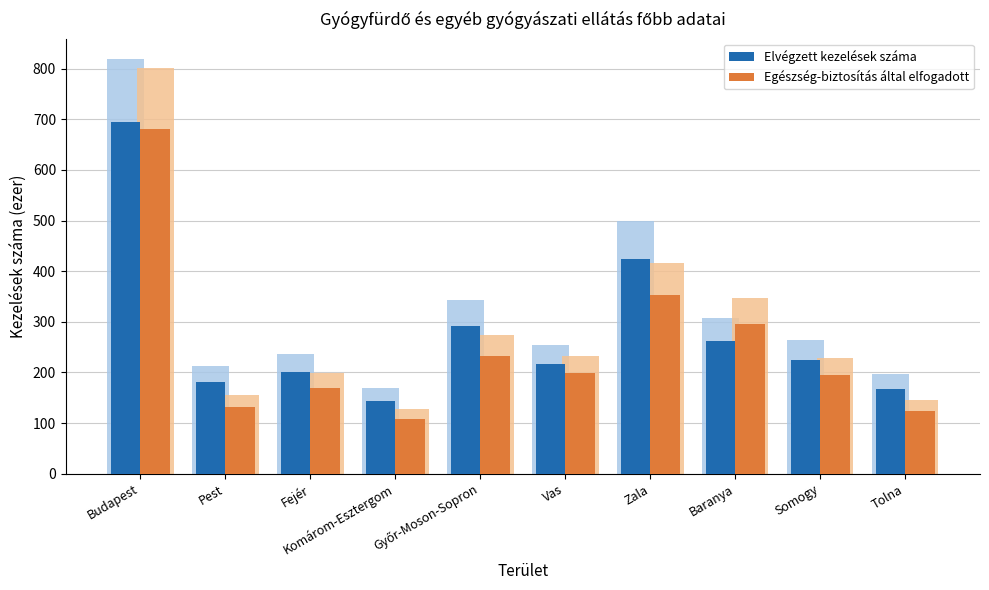

At which category is the sum across all series the highest?

Budapest